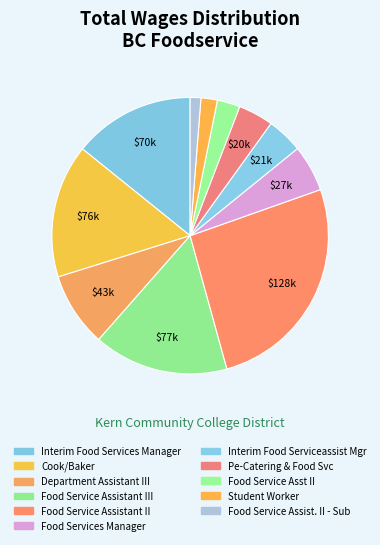

To the nearest percent, what is the average slice percentage?

9%